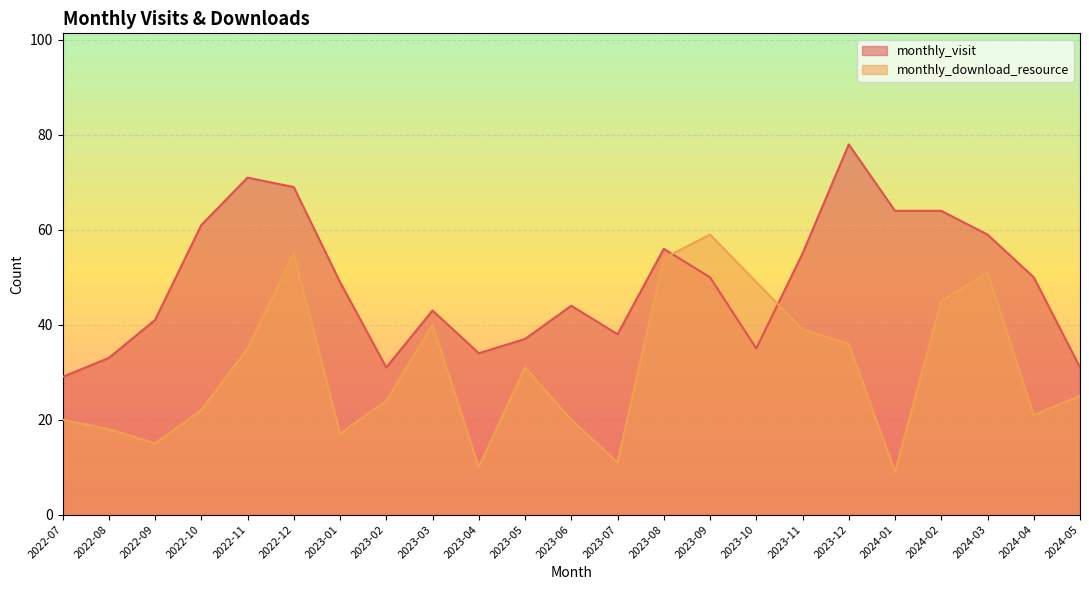

How many lines are shown in the chart?

2